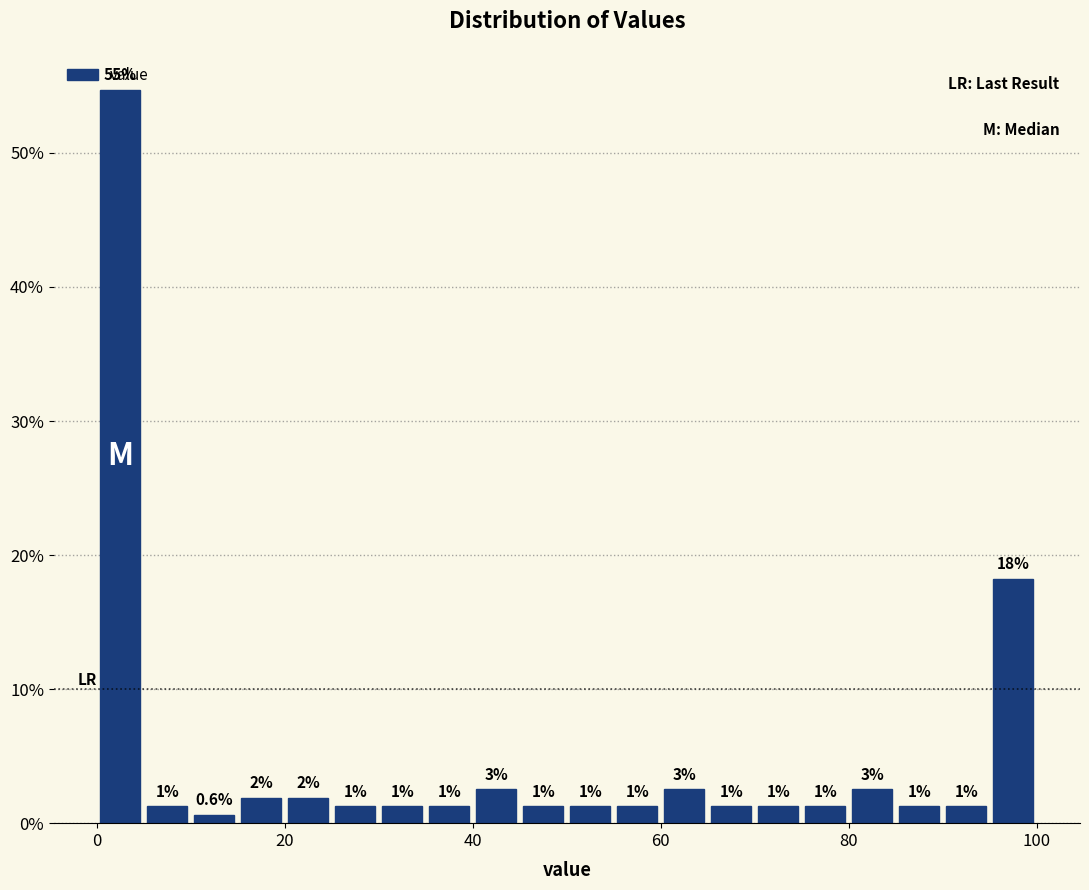

Around what value on the x-axis is the tallest bar? Give the approximate position of its centre, as read against the axis.

2